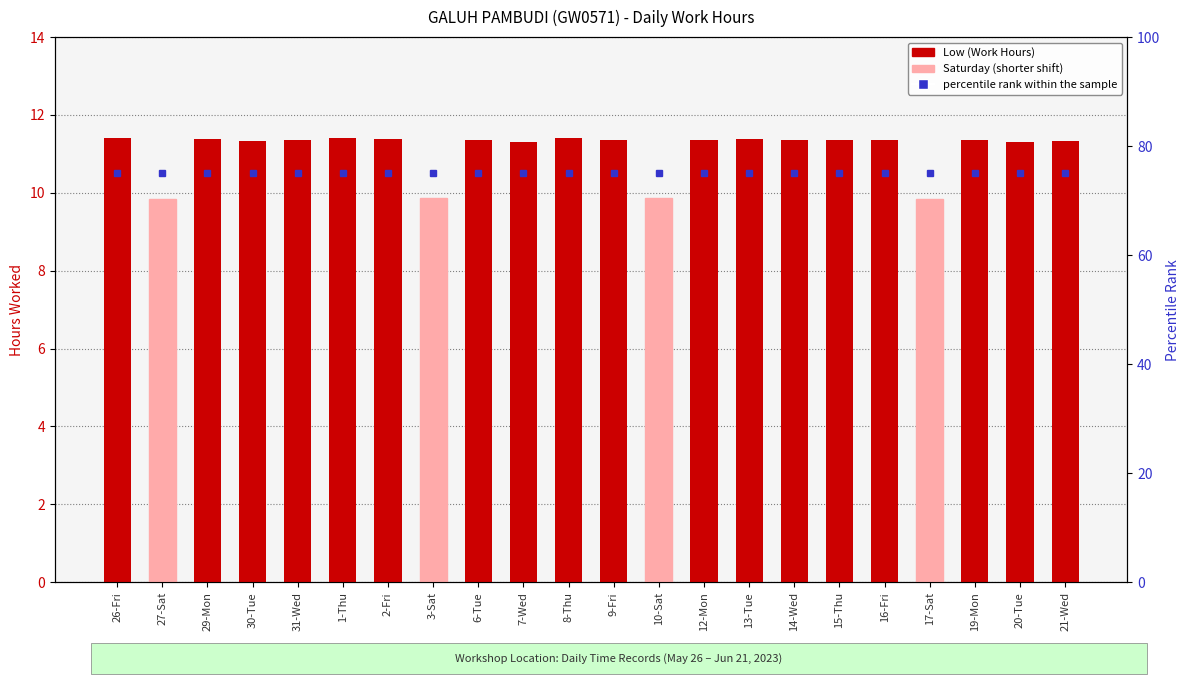

List the series in order of their overall mean, highest first.

percentile rank within the sample, Low (Work Hours)